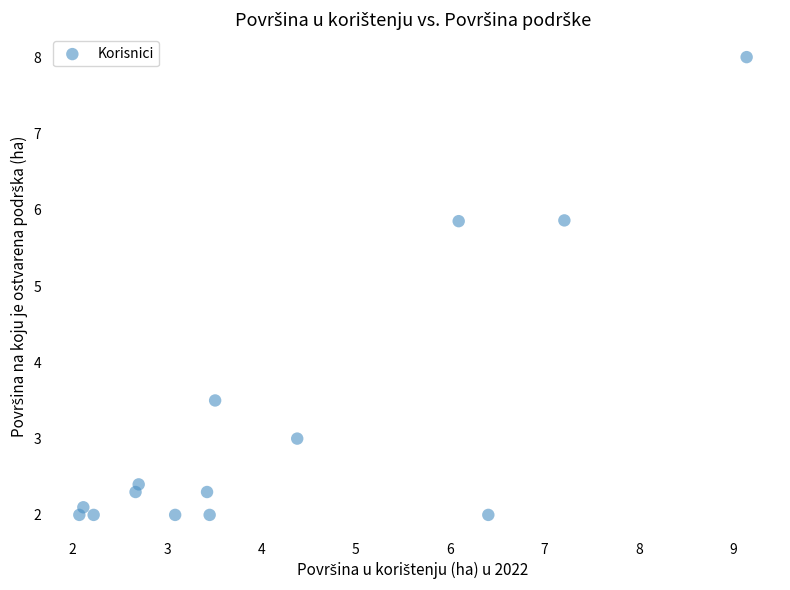

What is the range of X values (max minus min)?

7.1